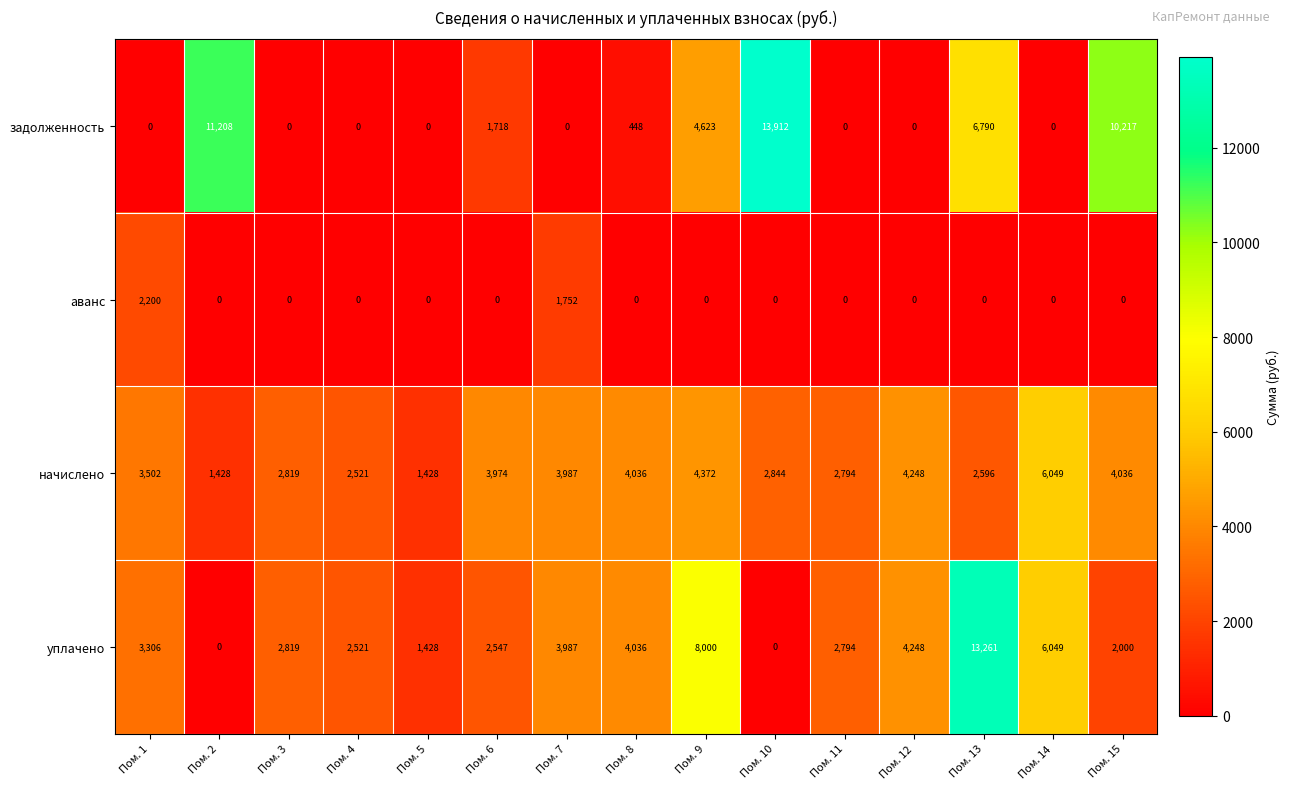

The аванс series shows 0 at Пом. 13. True or false?

True